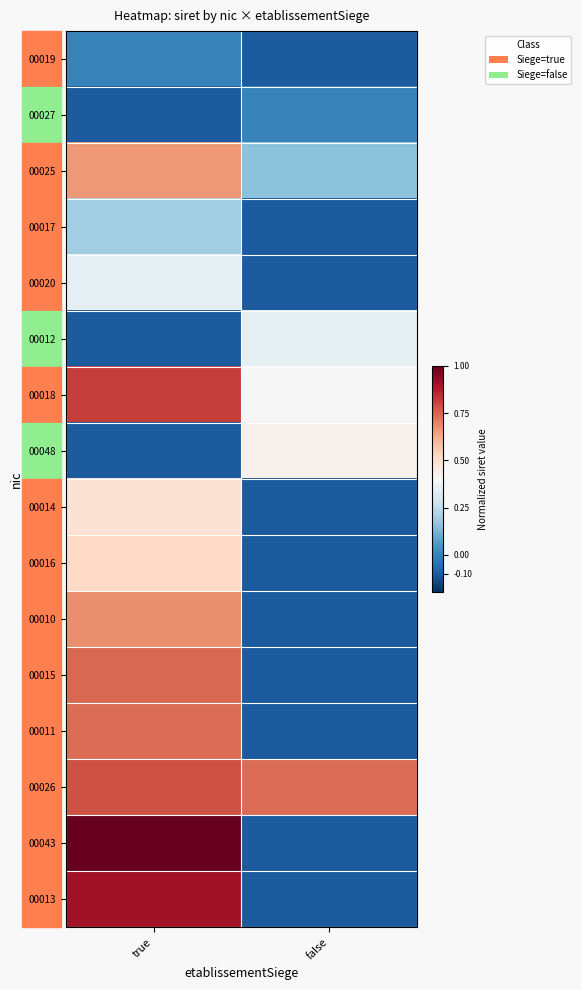

Which series has the widest spread of values?

00043